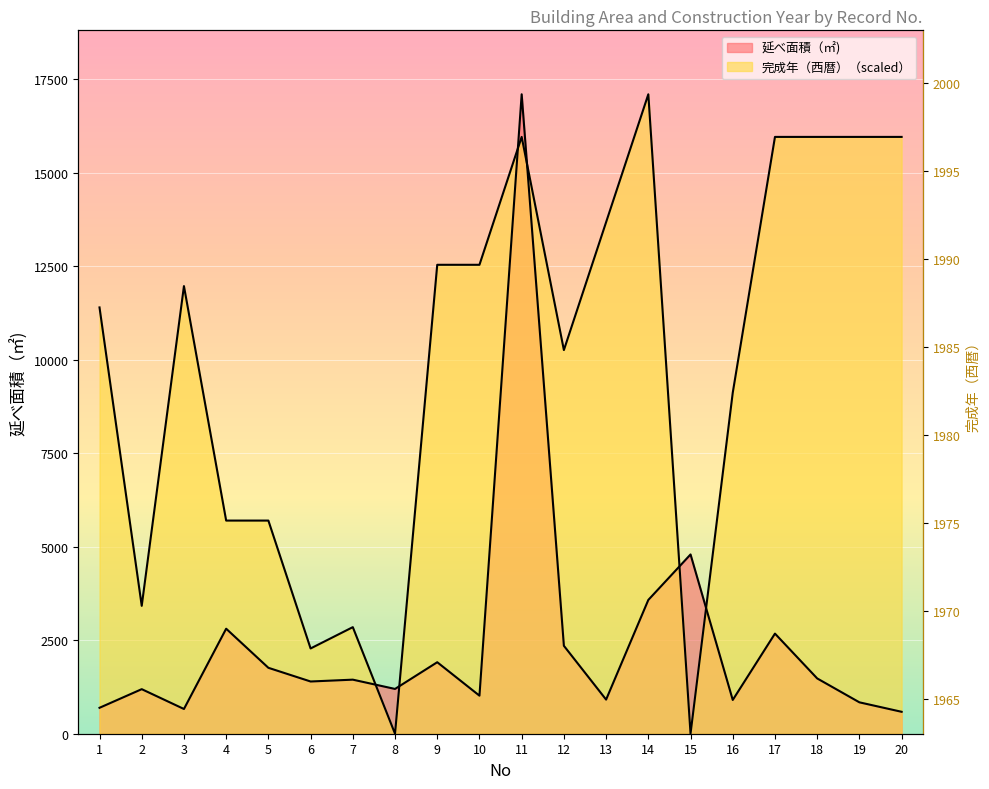

Does the chart display data point markers on the line(s)?

No